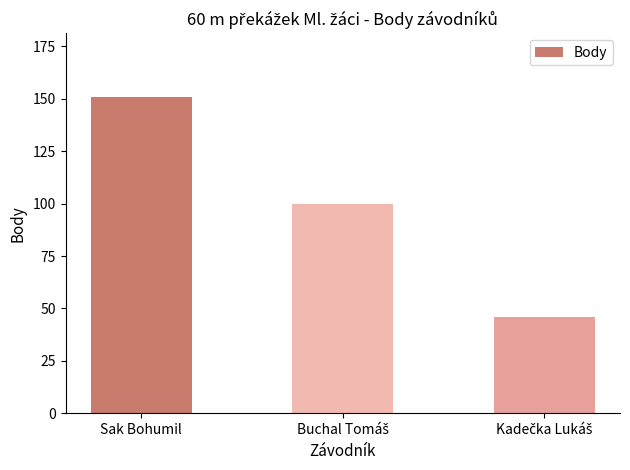

What is the sum of all values?

297